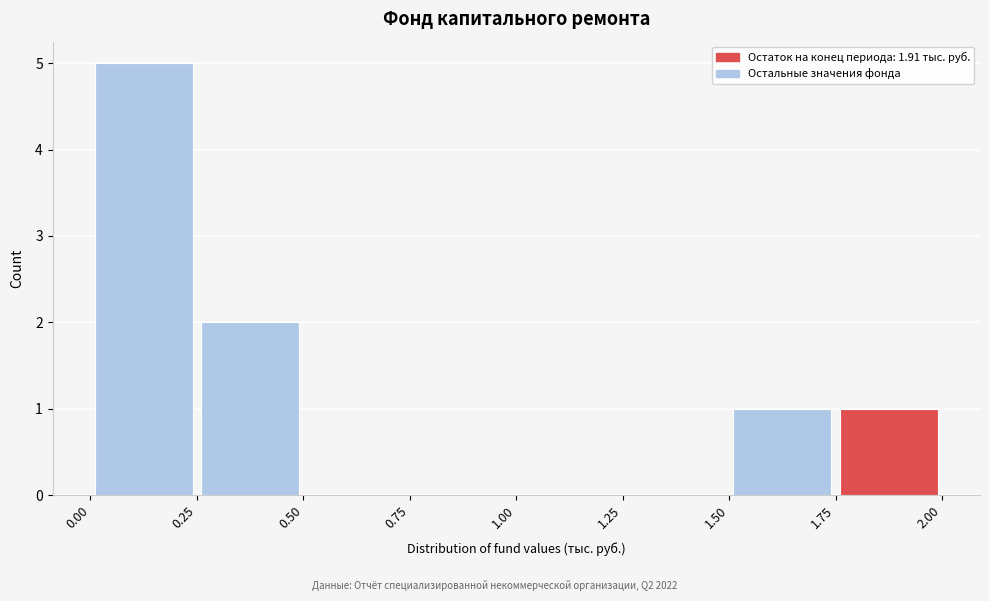

Reading left to right, list every bar in this chart as the range it spans on the x-axis followed by its height. The values are not printed on the chart, so give them approximately, as read against the axis.

0.00 to 0.25: 5
0.25 to 0.50: 2
0.50 to 0.75: 0
0.75 to 1.00: 0
1.00 to 1.25: 0
1.25 to 1.50: 0
1.50 to 1.75: 1
1.75 to 2.00: 1